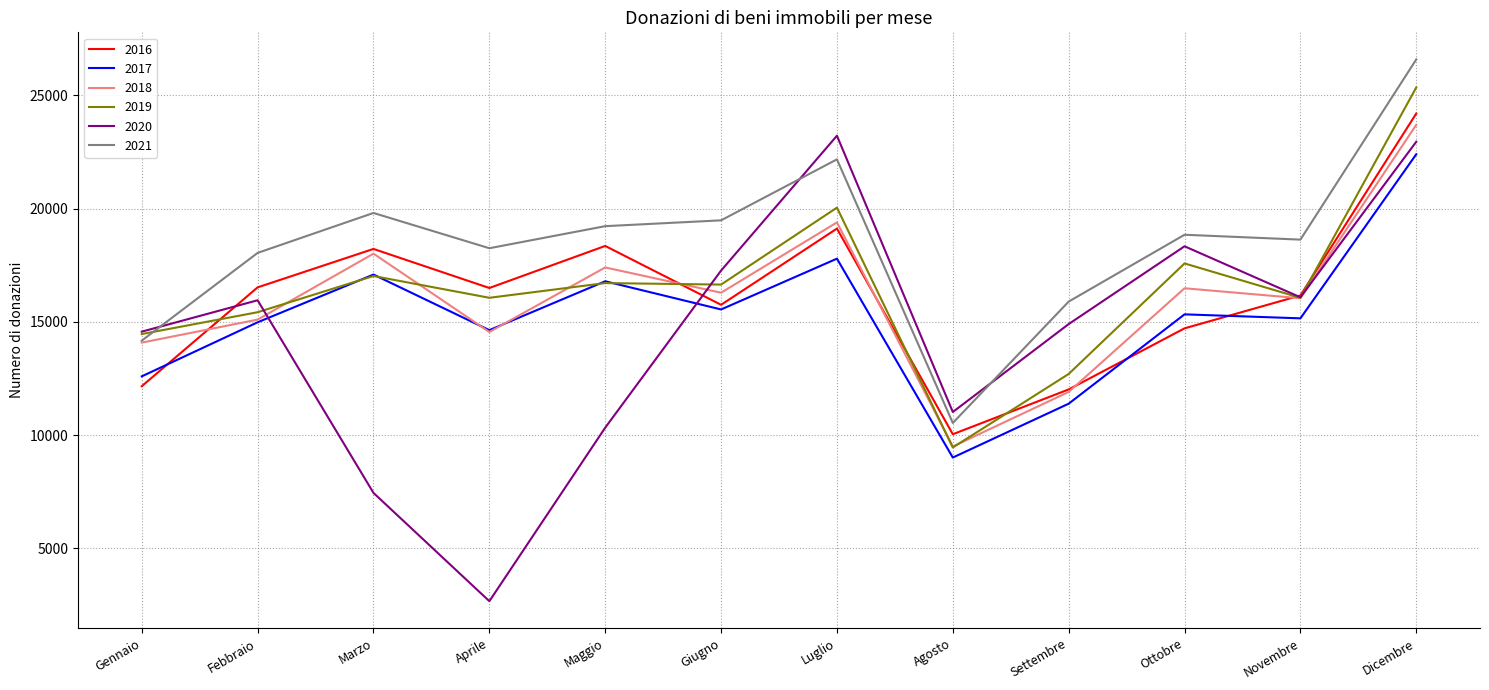

Which series changed the most between Maggio and Settembre?

2016